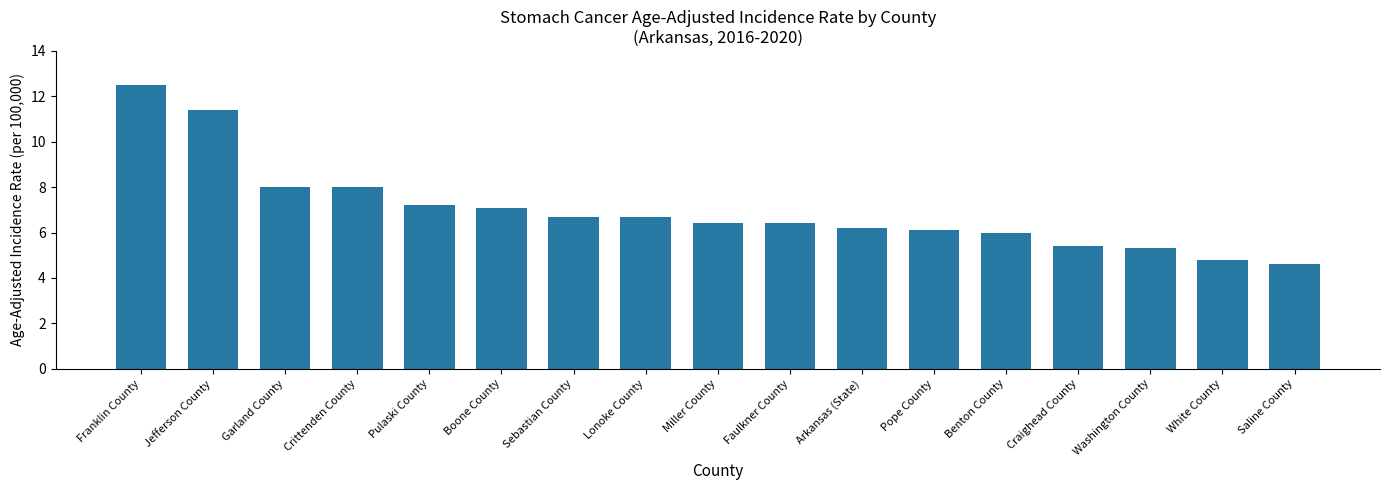

What is the value of the 3rd bar from the left?

8.0